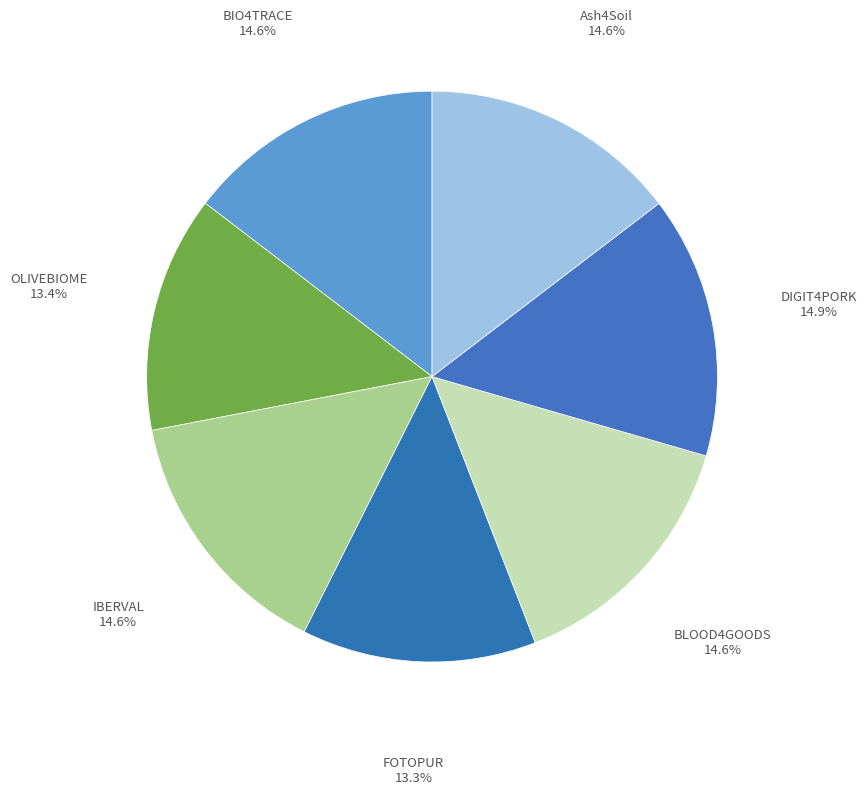

Is it true that Ash4Soil is 15% of the pie?

True